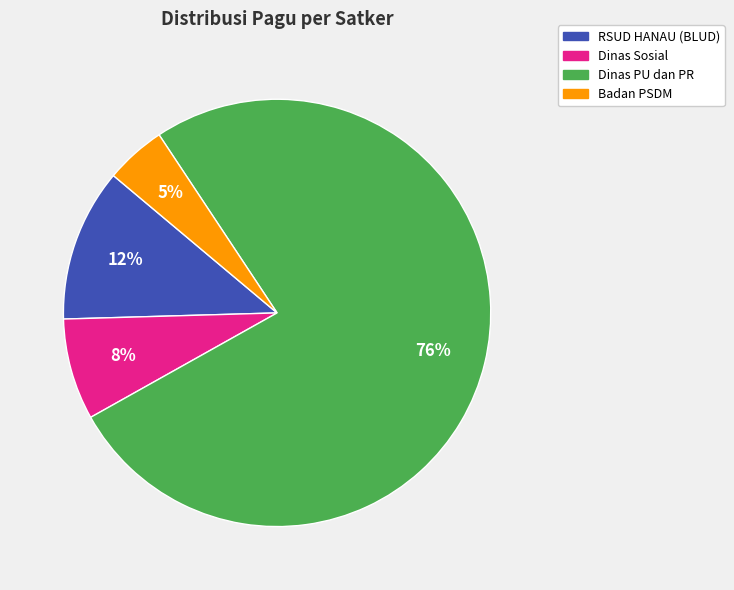

Approximately how many times larger is the value at RSUD HANAU (BLUD) compared to Dinas Sosial?

1.5